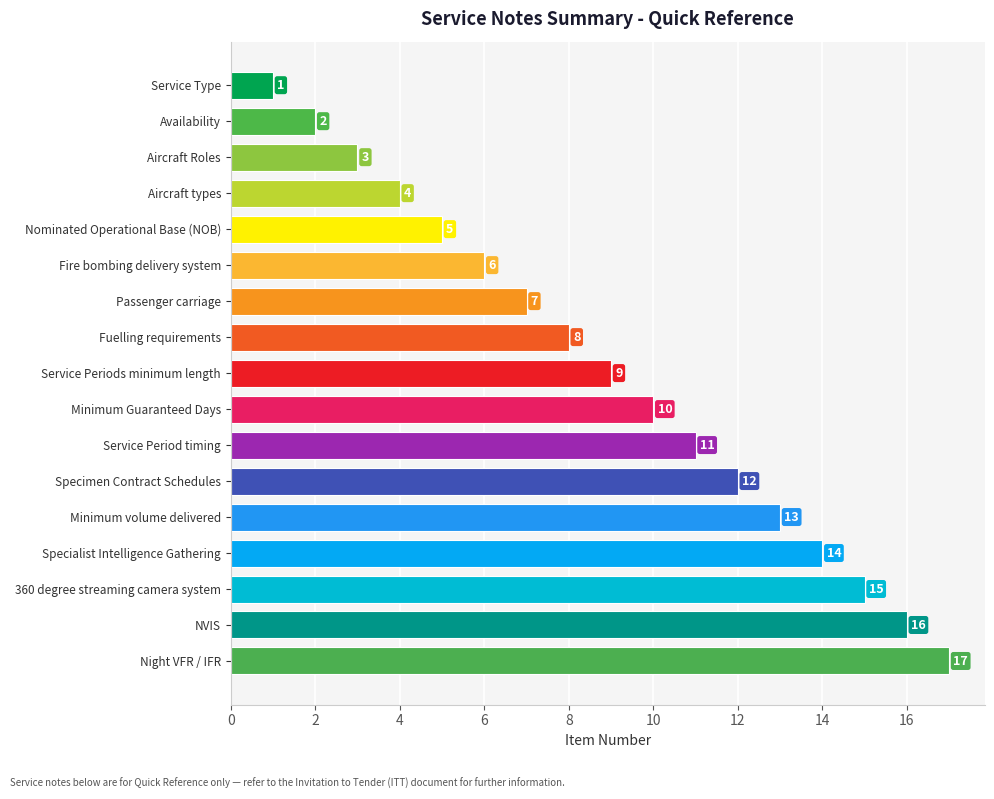

What is the change in value from Service Periods minimum length to Specimen Contract Schedules?

+3